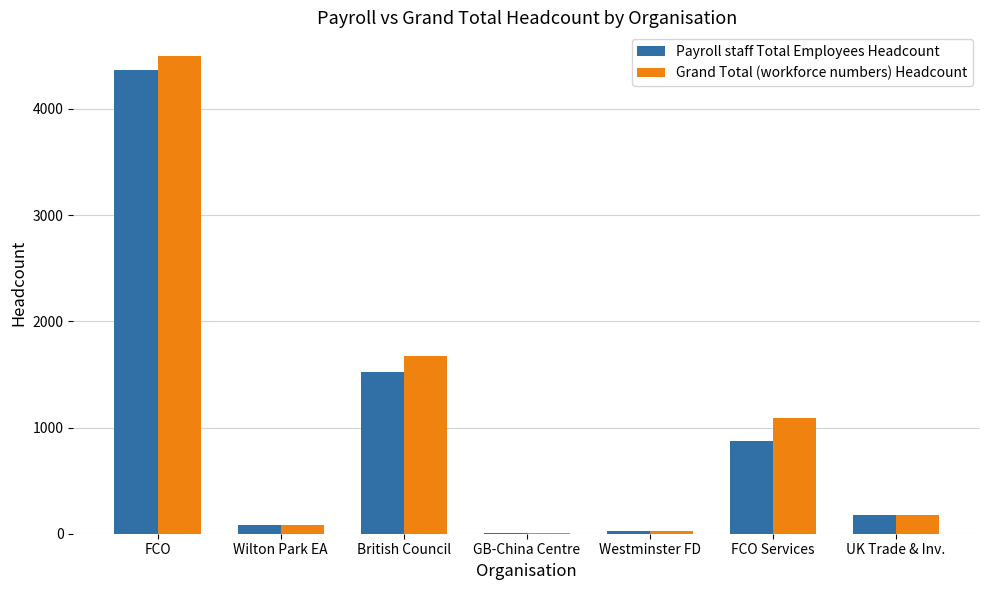

What is the sum of all Payroll staff Total Employees Headcount values?

7048